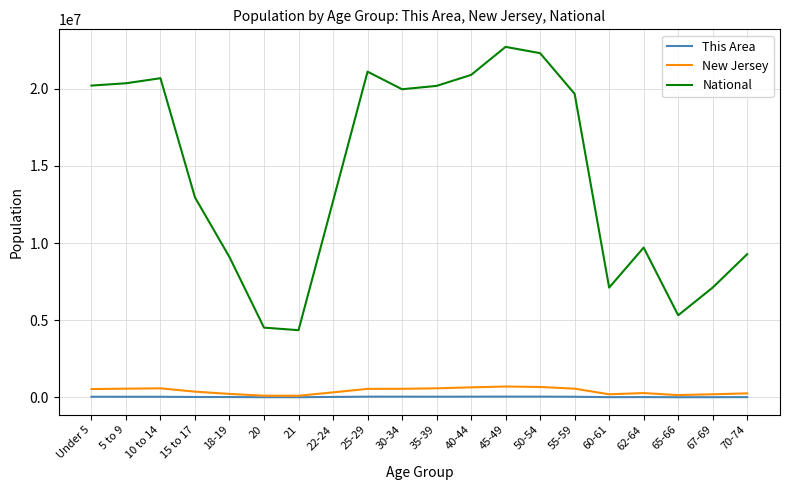

Where is National nearest to the value 13531442?

15 to 17